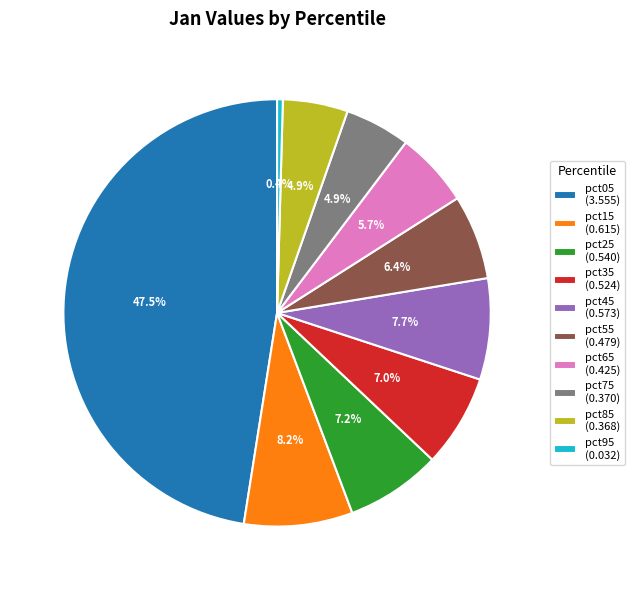

How much of the chart is everything except pct05?

52.5%